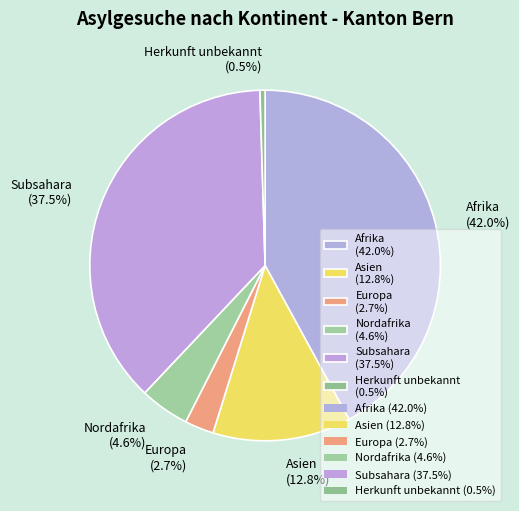

How many segments does this pie chart have?

6